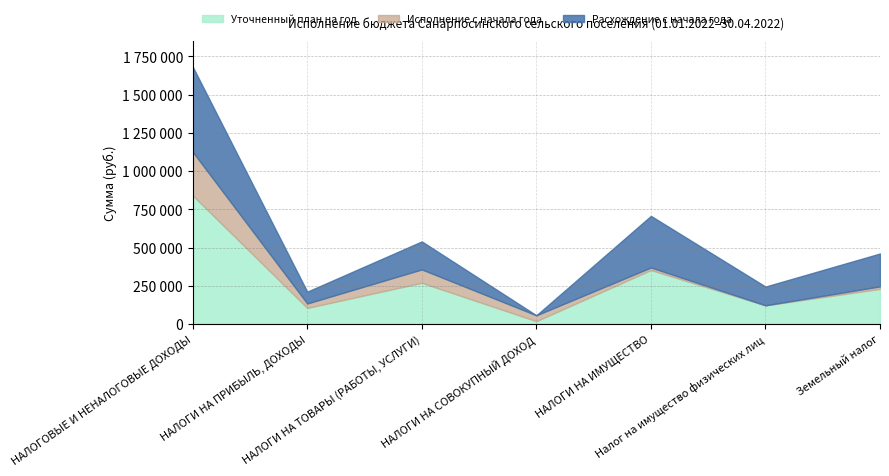

What is the difference between the second highest and minimum values in the Уточненный план на год series?

334000.0